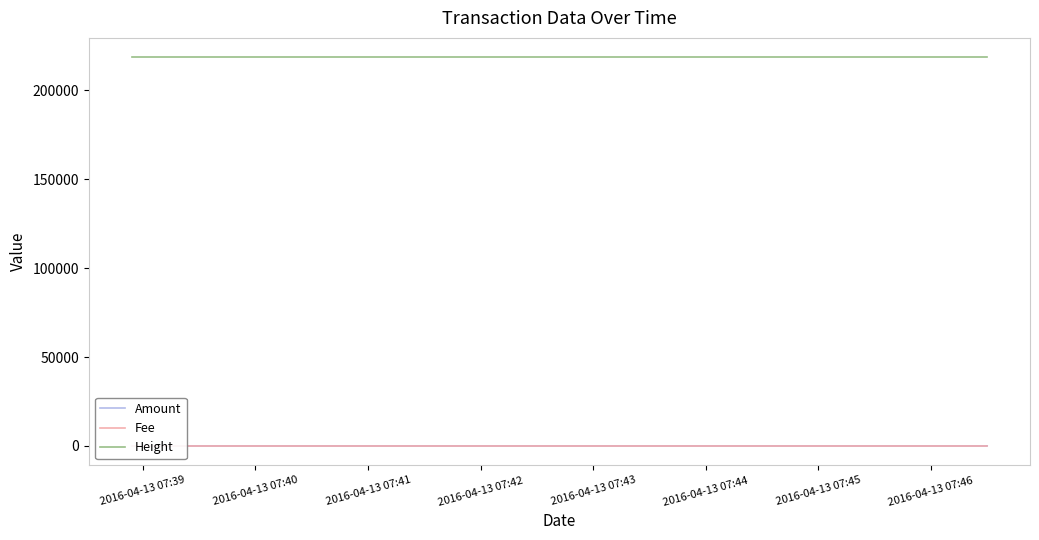

What is the sum of the Amount values at 2016-04-13 07:41 and 2016-04-13 07:40?

3